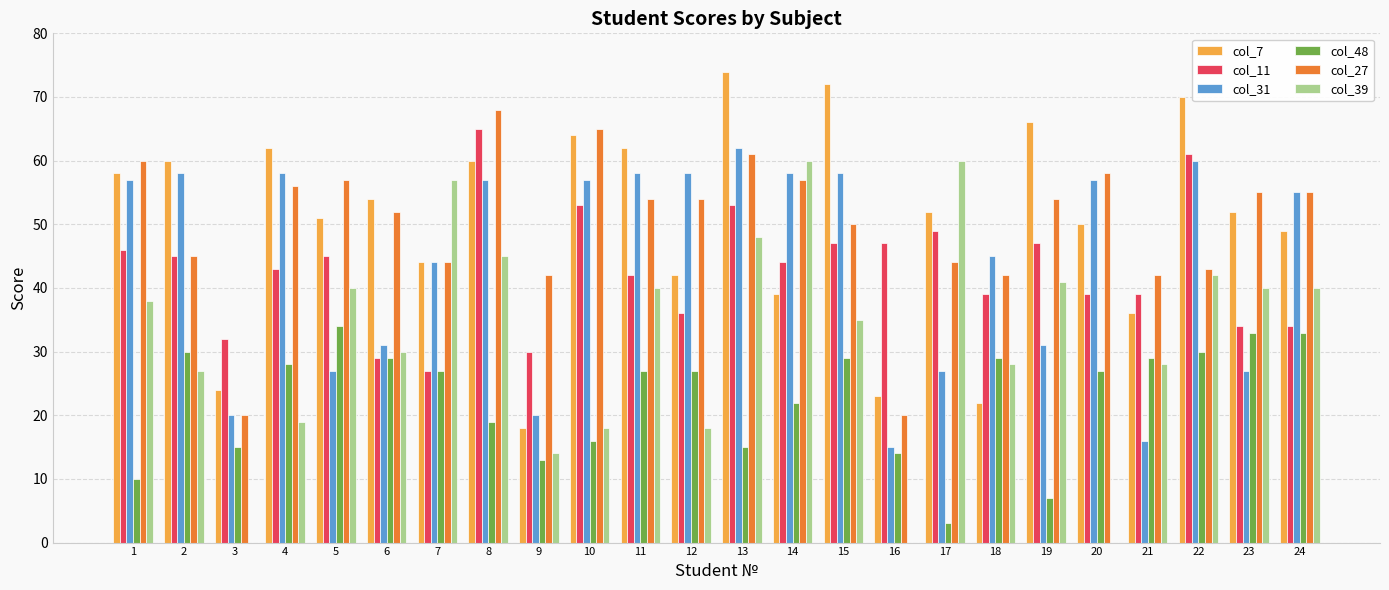

How many groups of bars are there?

24